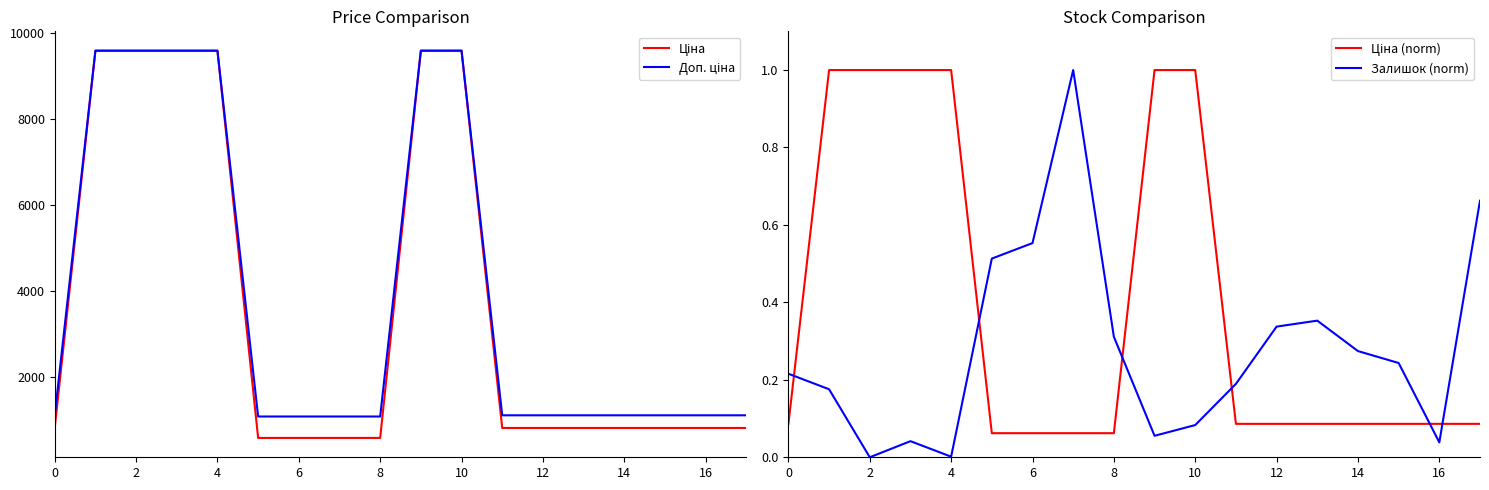

At which label does Доп. ціна reach its peak?

2